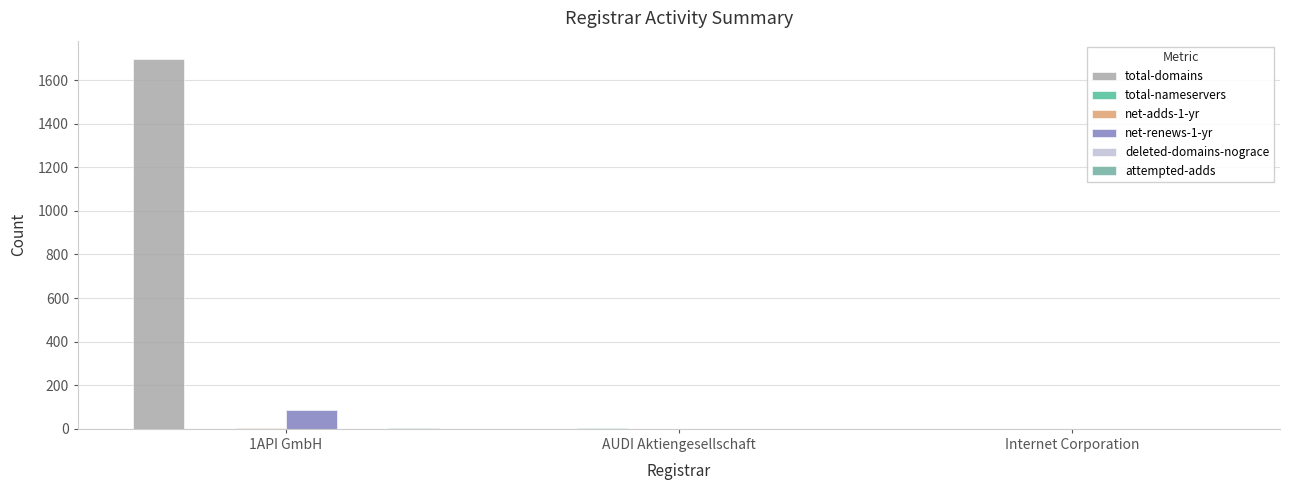

Count the number of categories in the chart.

3